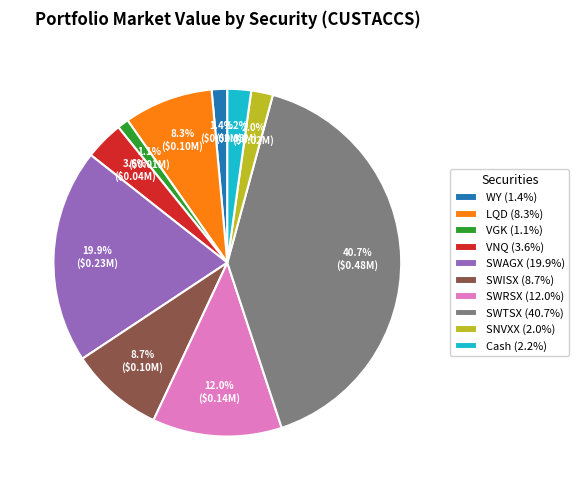

Which category has the biggest portion of the pie?

SWTSX